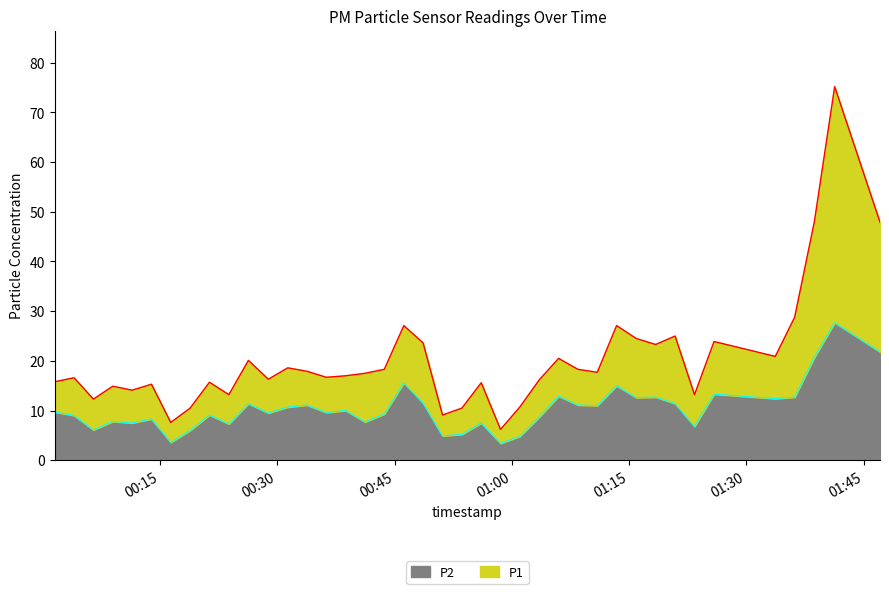

How many lines are shown in the chart?

2